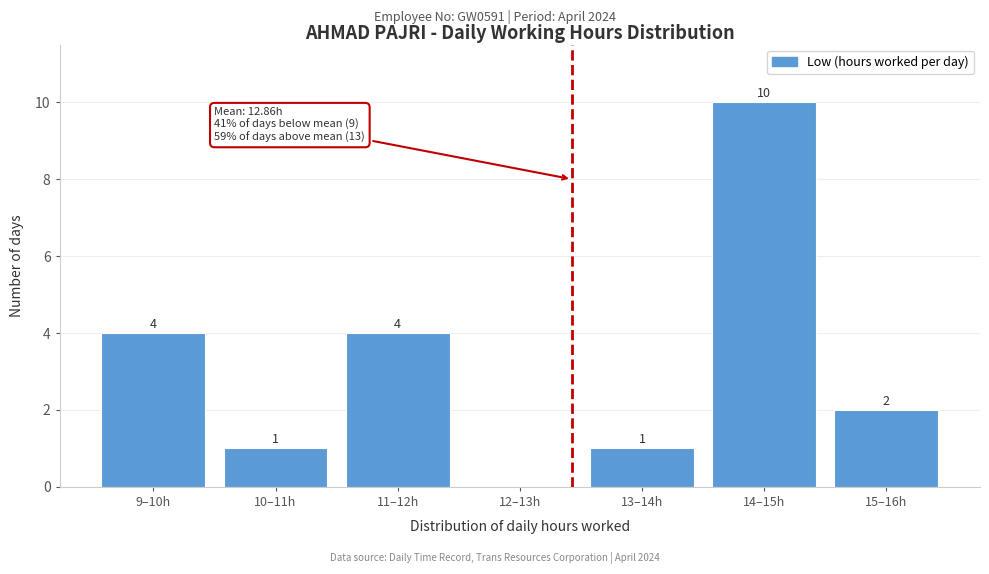

Reading left to right, extract all data points from this chart.

9–10h=4	10–11h=1	11–12h=4	12–13h=0	13–14h=1	14–15h=10	15–16h=2